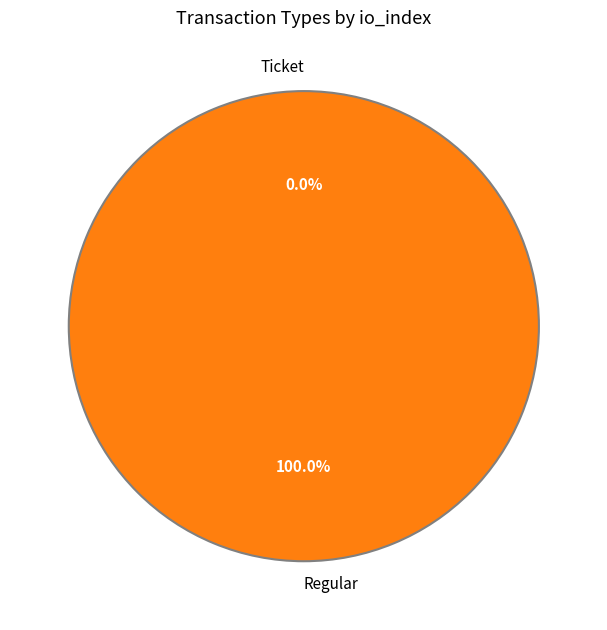

Is there a majority slice in this chart?

Yes